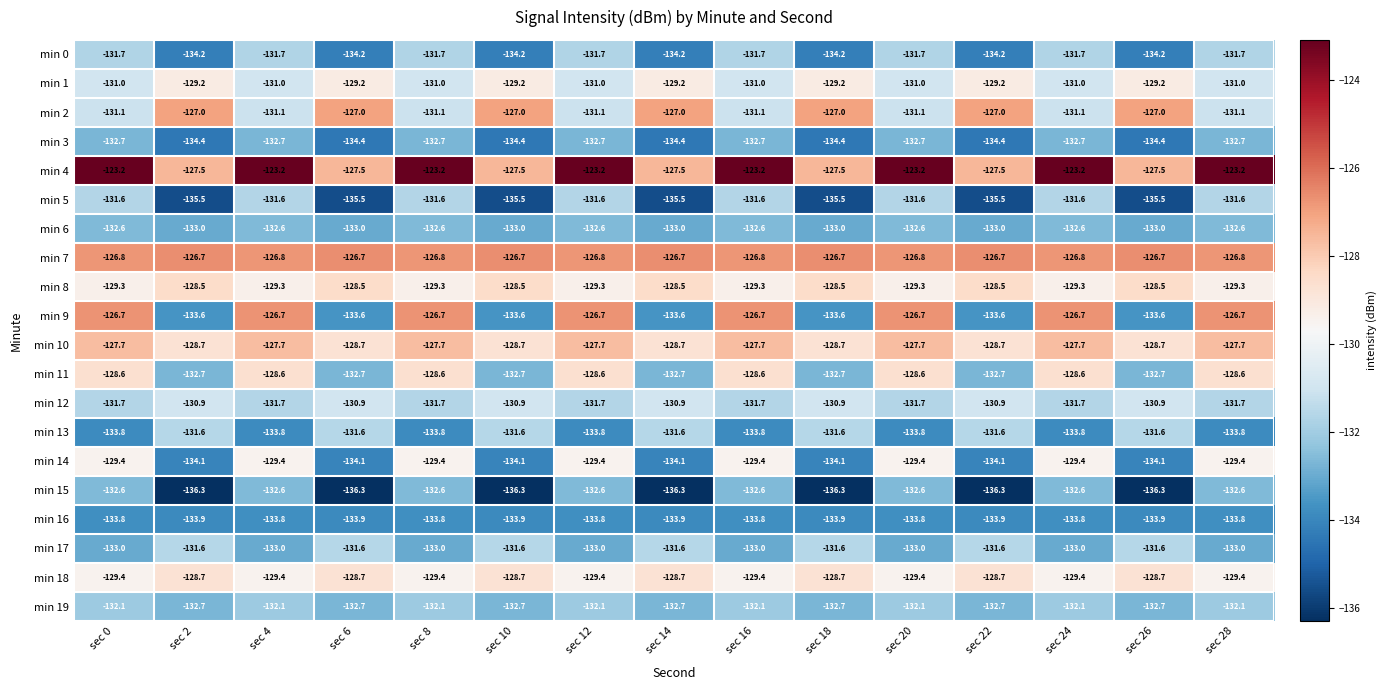

How many distinct data groups are displayed?

20